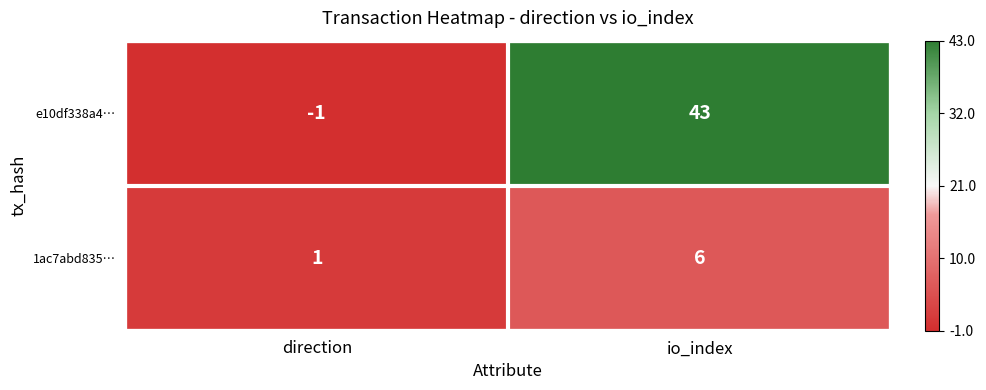

List the series in order of their peak value, lowest first.

1ac7abd835…, e10df338a4…